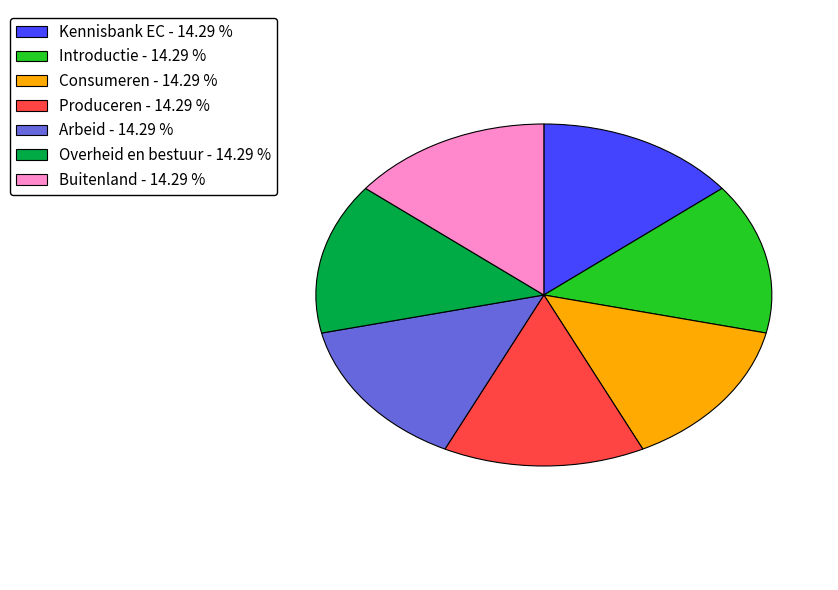

Is it true that Produceren is 20% of the pie?

False